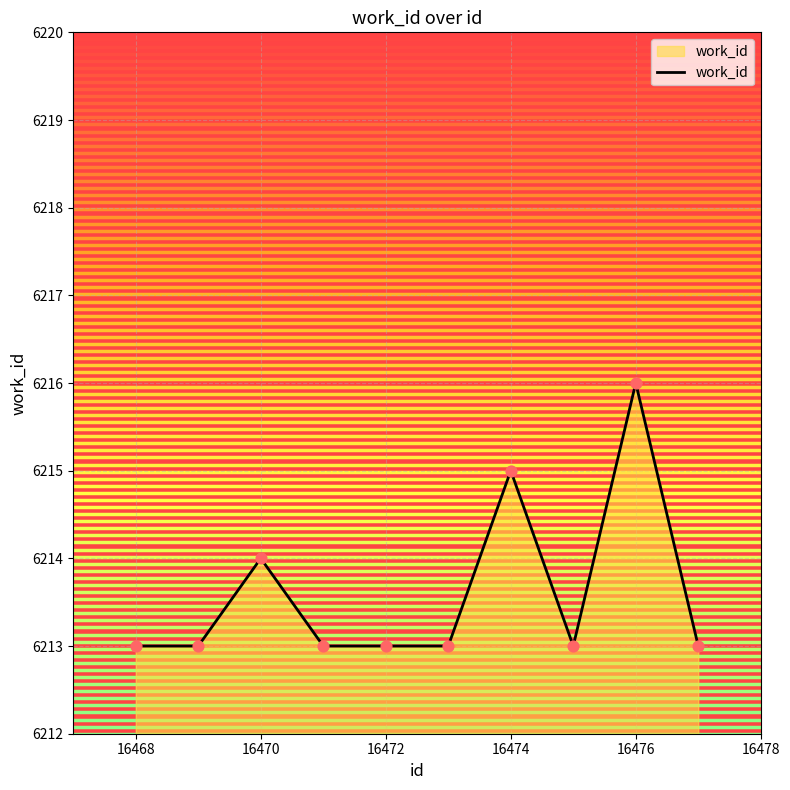

What is the maximum value shown in the chart?

6216